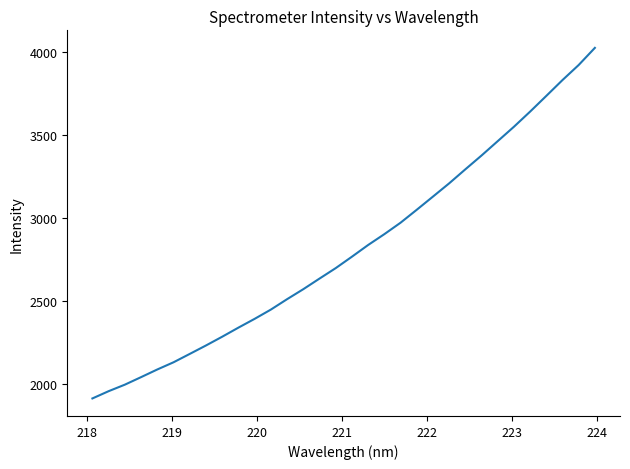

How many categories are shown in the chart?

32